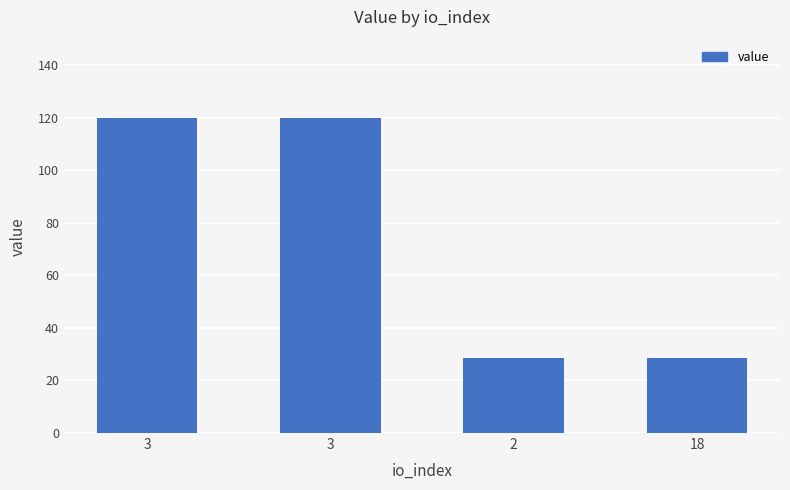

Which category has the lowest value across all series?

2